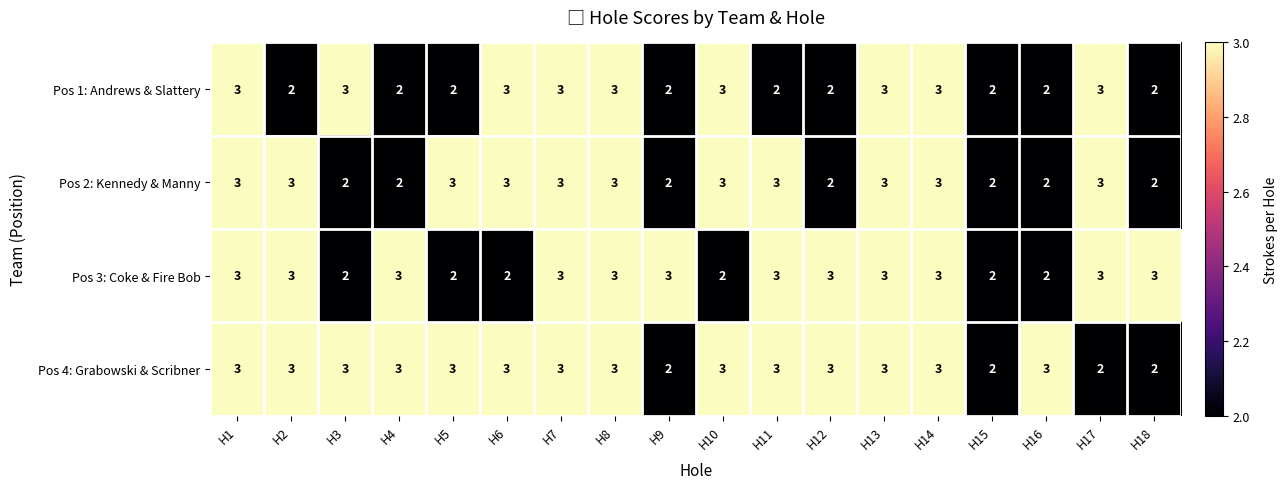

Is it true that Pos 3: Coke & Fire Bob equals 2 at H3?

True